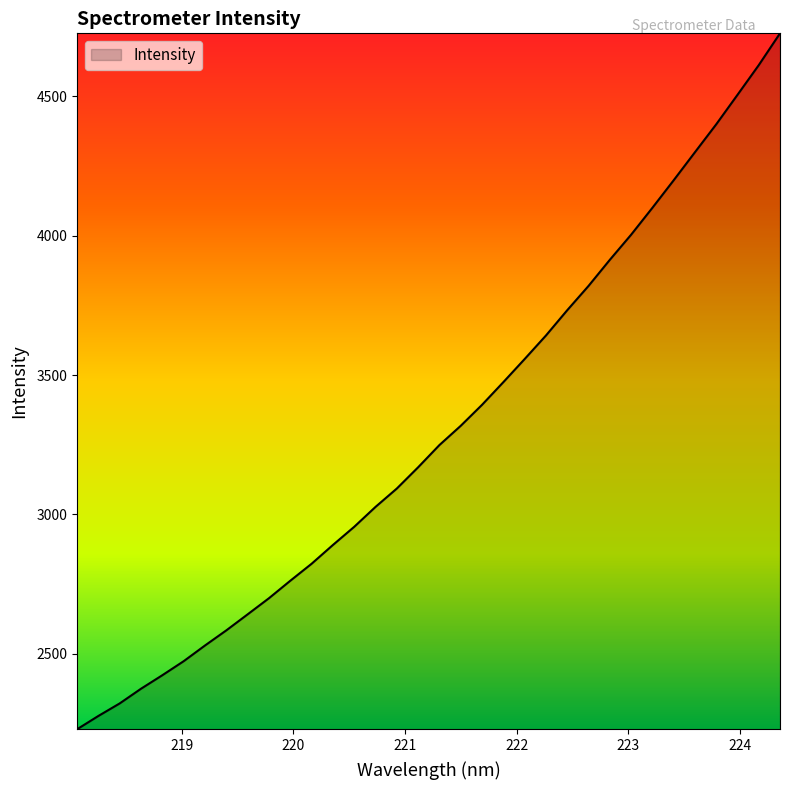

What is the maximum value shown in the chart?

4726.2